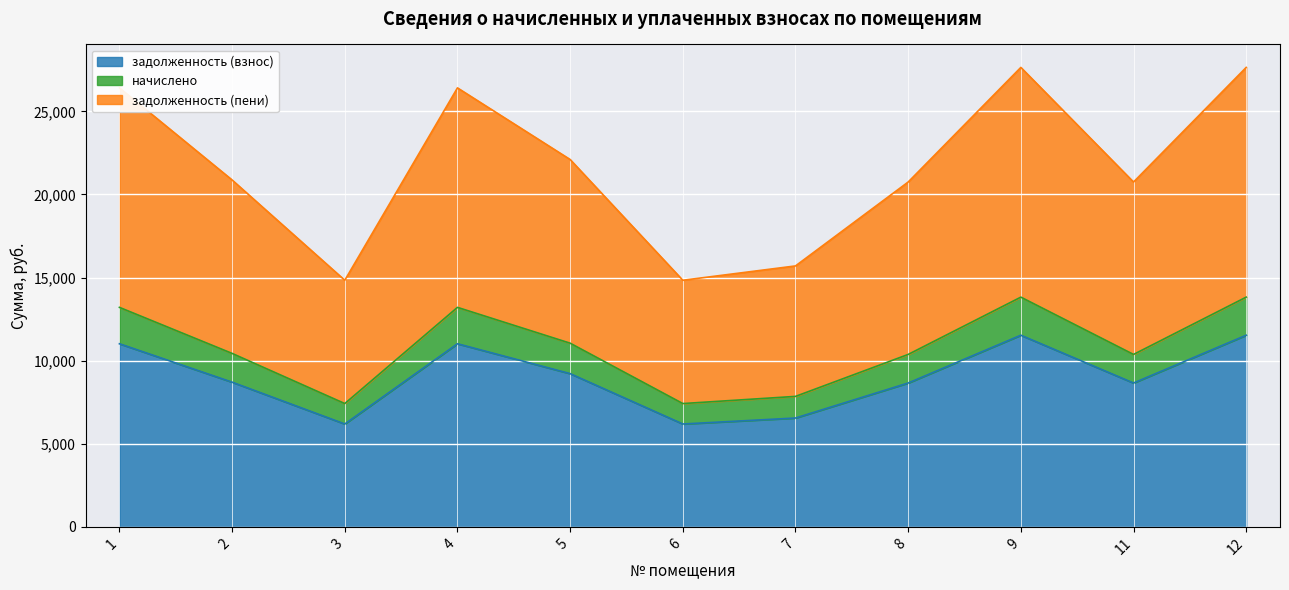

What is the maximum value shown in the chart?

27643.1